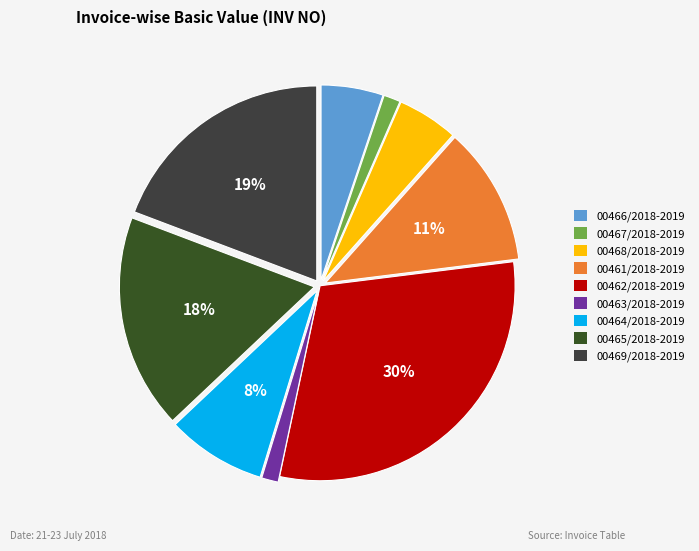

Which slice is the largest?

00462/2018-2019